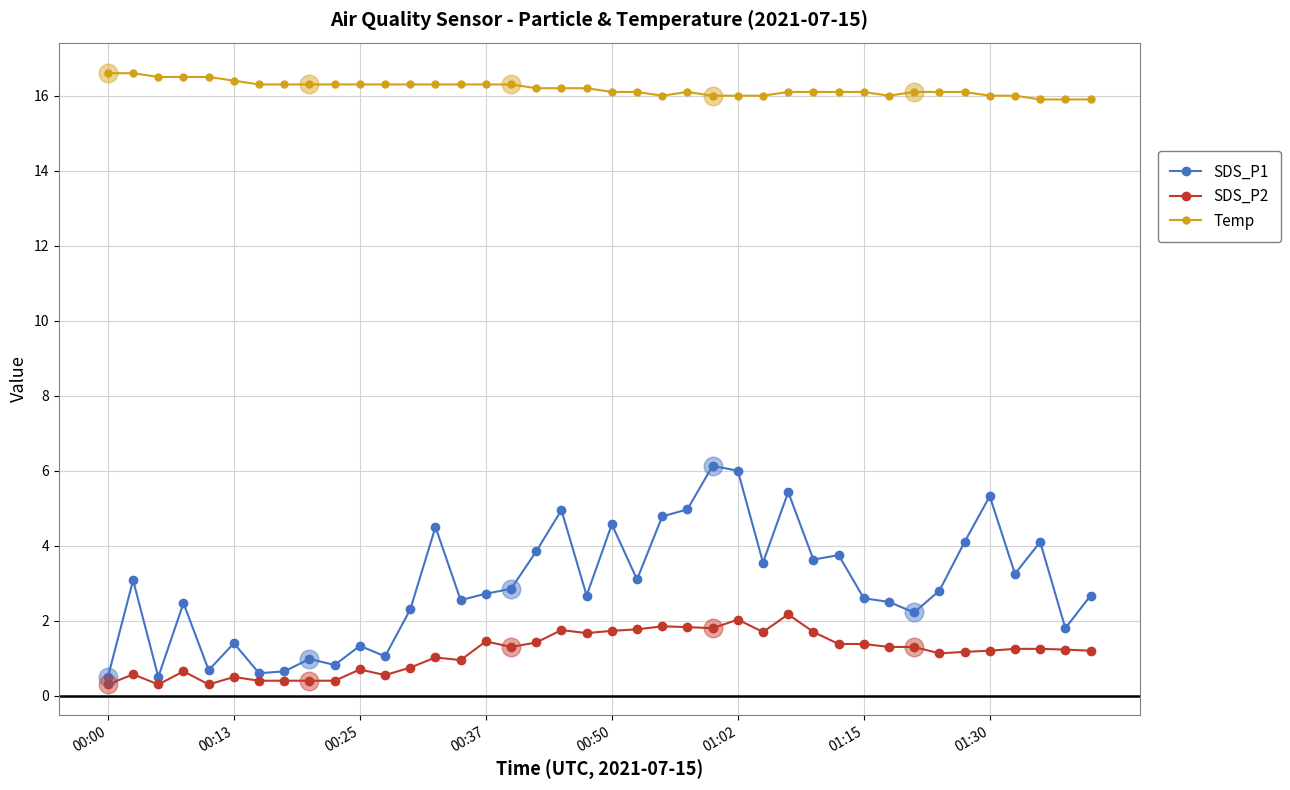

Which series has the largest total across all categories?

Temp